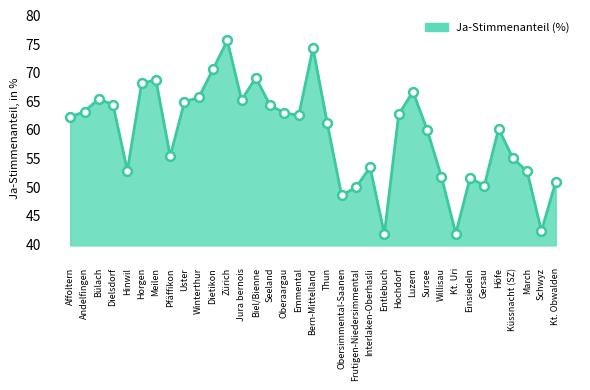

Approximately how many times larger is the value at March compared to Meilen?

0.8